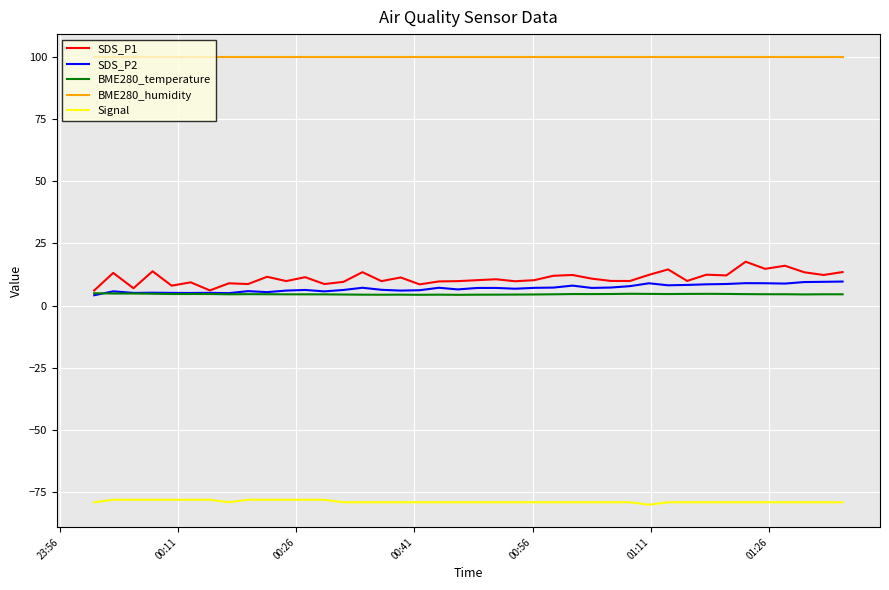

Which series has the largest total across all categories?

BME280_humidity